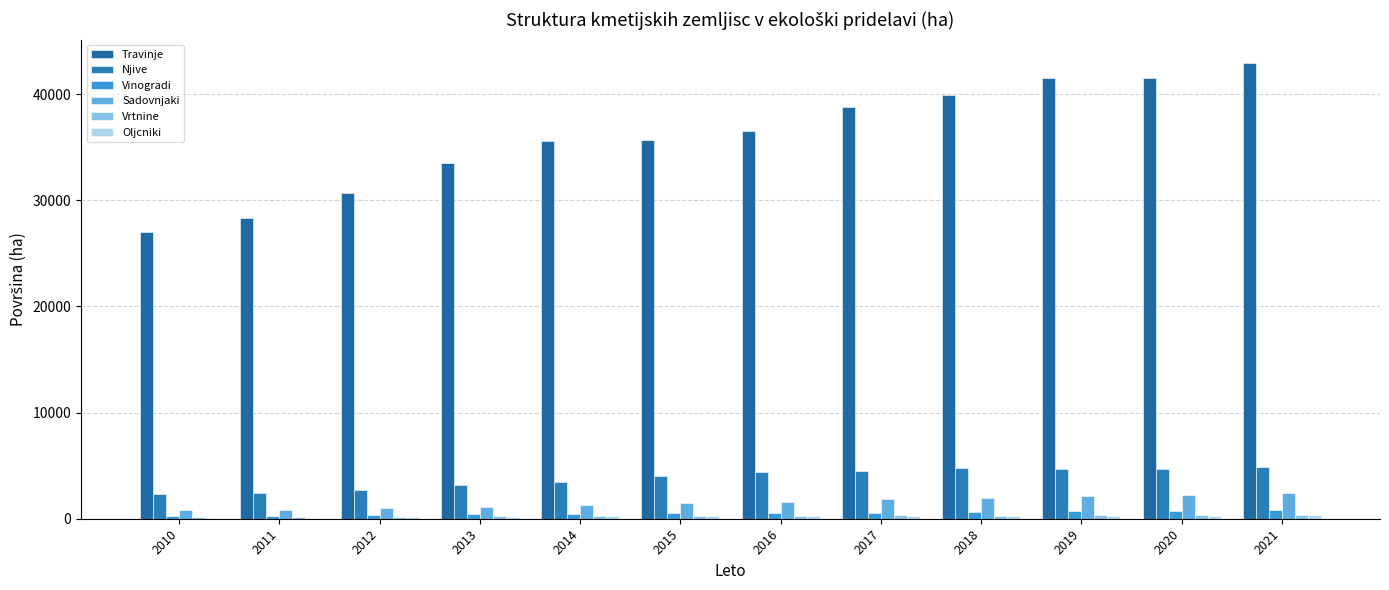

Reading left to right, extract all data points from this chart.

Travinje: 27041.0	28364.4	30664.6	33530.3	35609.8	35637.9	36487.4	38745.7	39874.7	41526.5	41543.8	42960.8
Njive: 2354.2	2400.0	2752.6	3148.3	3484.7	4050.6	4403.8	4476.7	4800.6	4681.8	4705.5	4916.5
Vinogradi: 296.6	287.2	323.9	401.3	419.7	494.8	535.7	559.4	656.0	703.7	764.6	862.1
Sadovnjaki: 798.0	857.9	994.4	1148.2	1268.0	1477.6	1616.7	1881.2	1975.0	2119.6	2244.7	2456.2
Vrtnine: 122.1	147.7	180.7	228.0	228.8	289.4	293.3	317.1	282.3	327.4	343.7	338.0
Oljcniki: 76.6	91.6	184.5	208.3	226.2	214.1	240.1	242.6	258.7	278.3	281.4	310.6